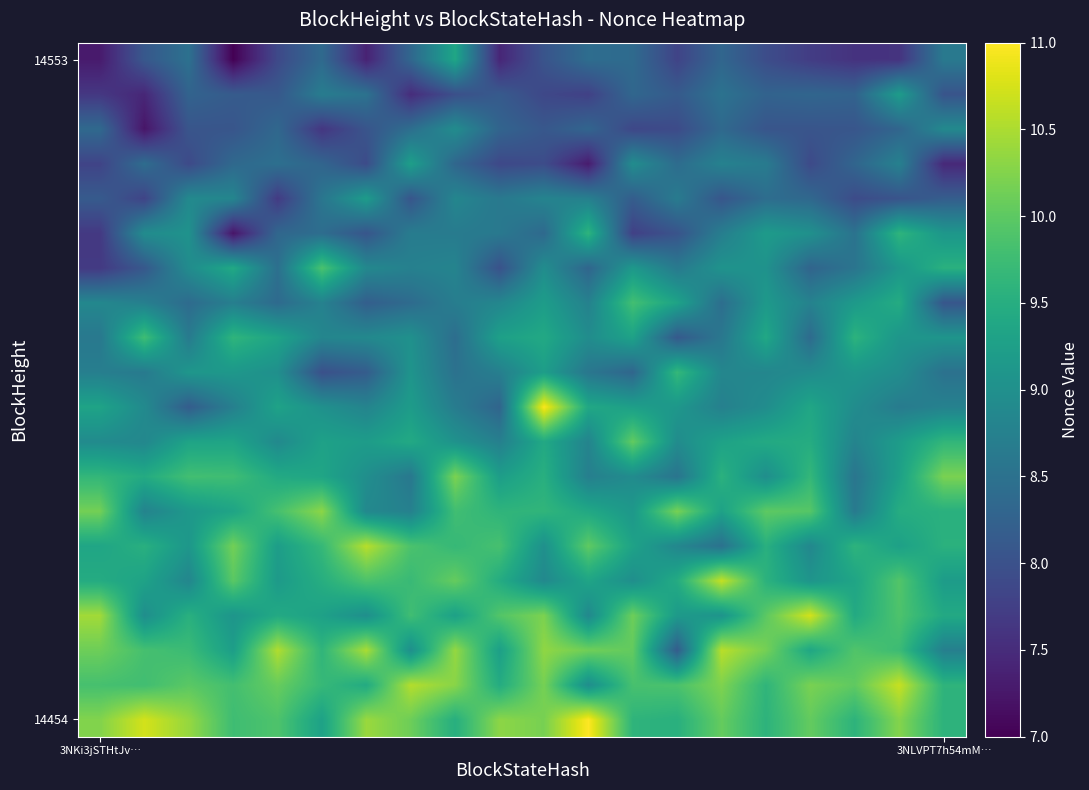

How many series are shown in this chart?

20